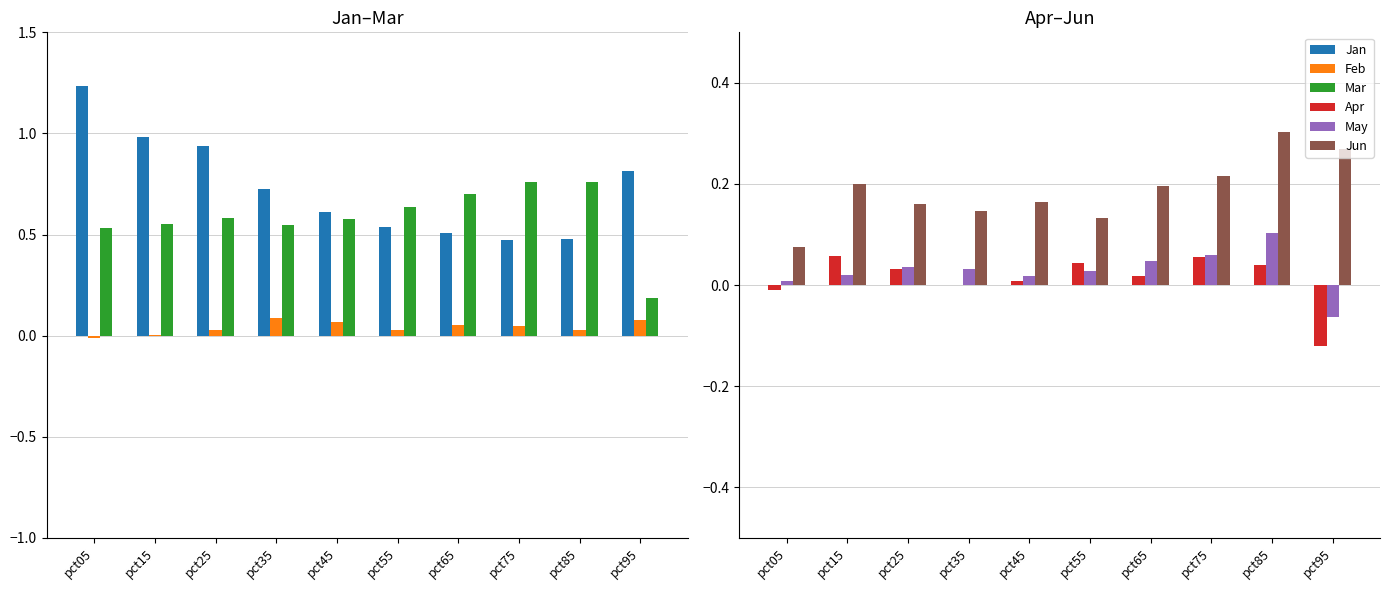

Which series changed the most between pct05 and pct25?

Jan